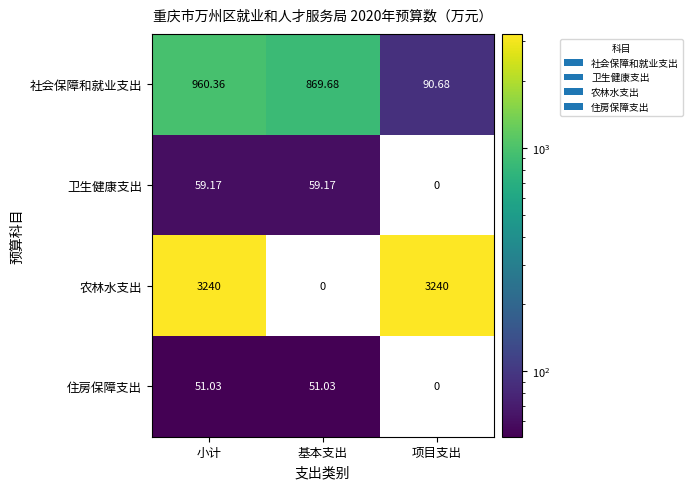

Which series has the largest range (max minus min)?

农林水支出